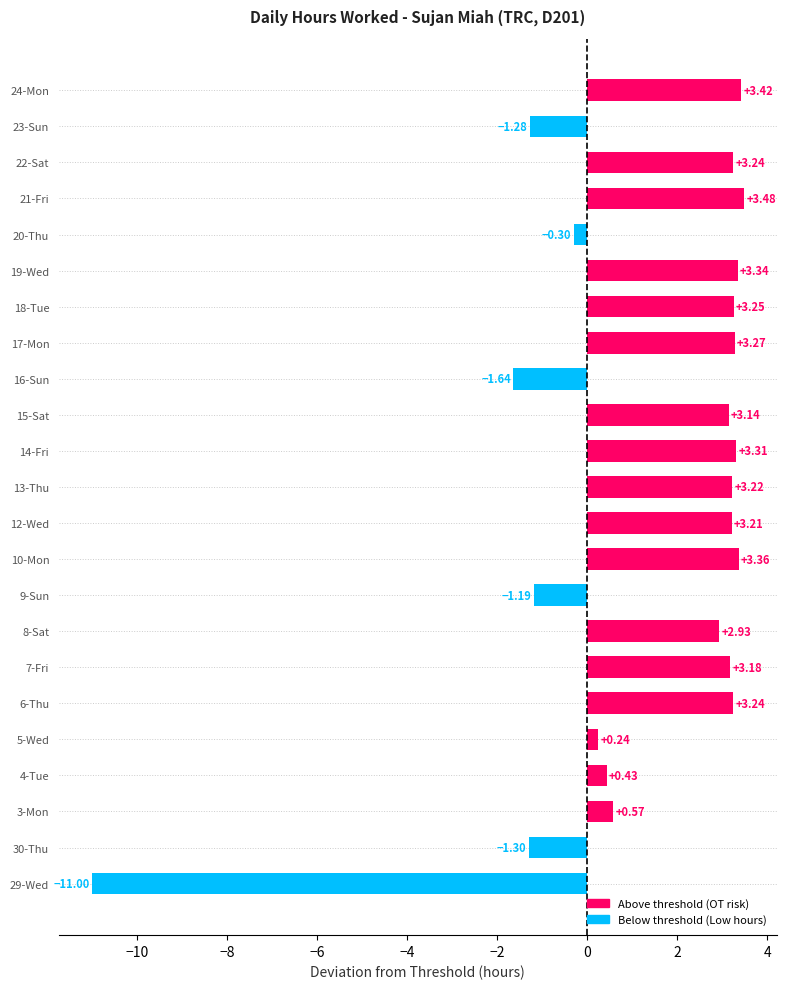

What is the average value?

1.3